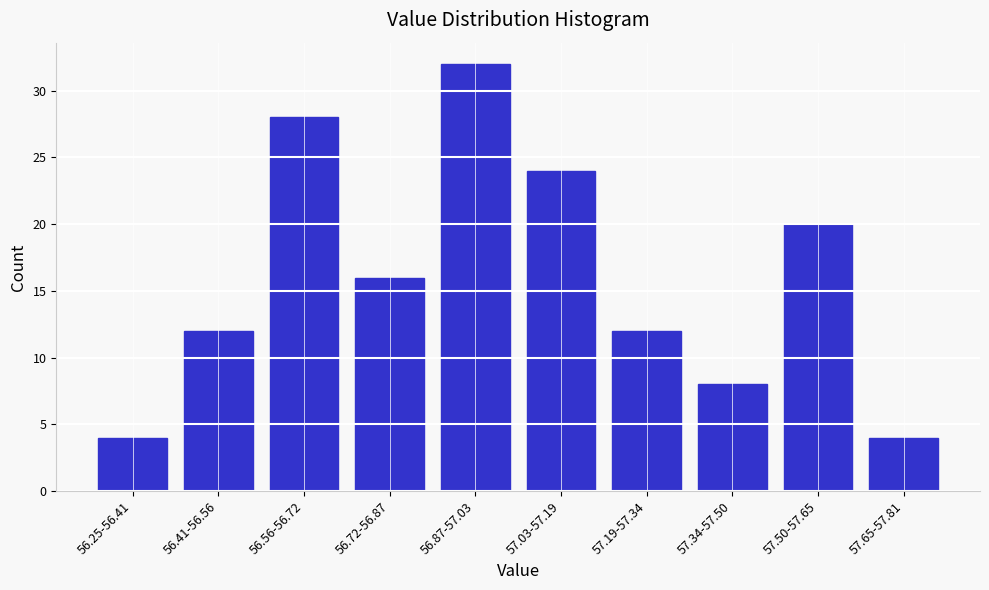

Reading right to left, what are all the values shown in this chart?

4	20	8	12	24	32	16	28	12	4